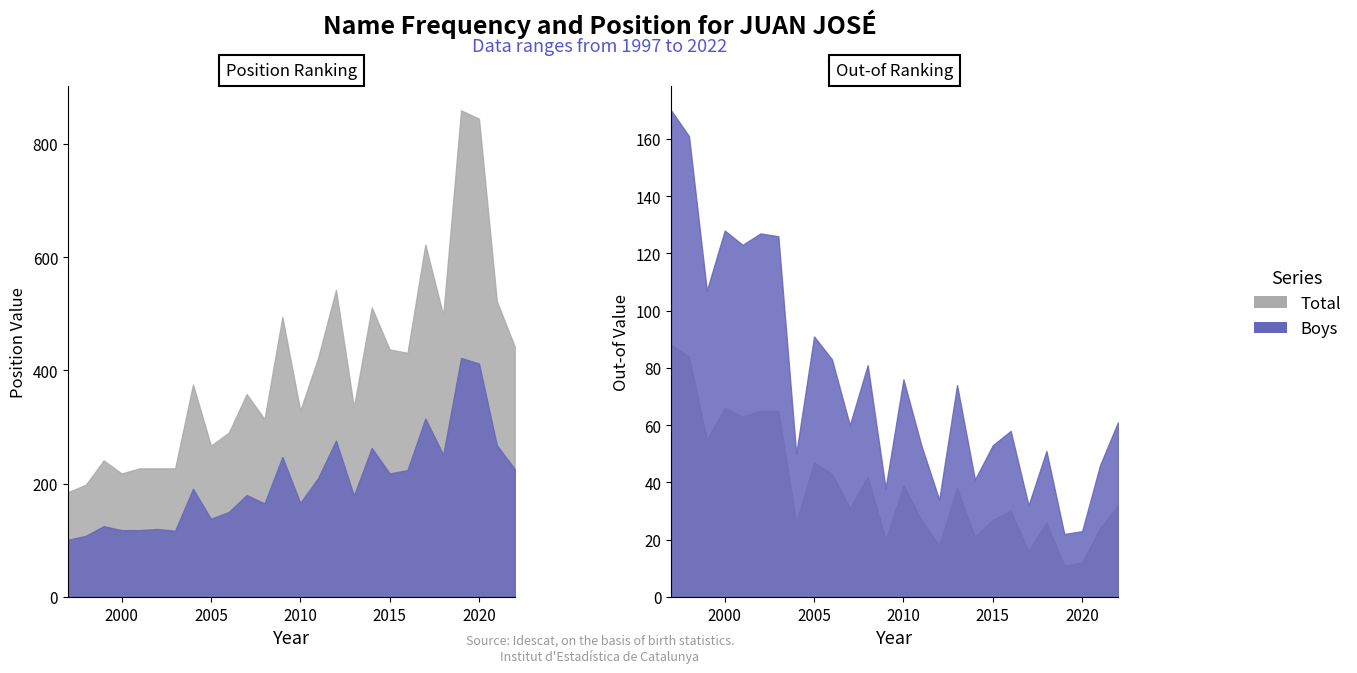

Which series has the widest spread of values?

Position. Total